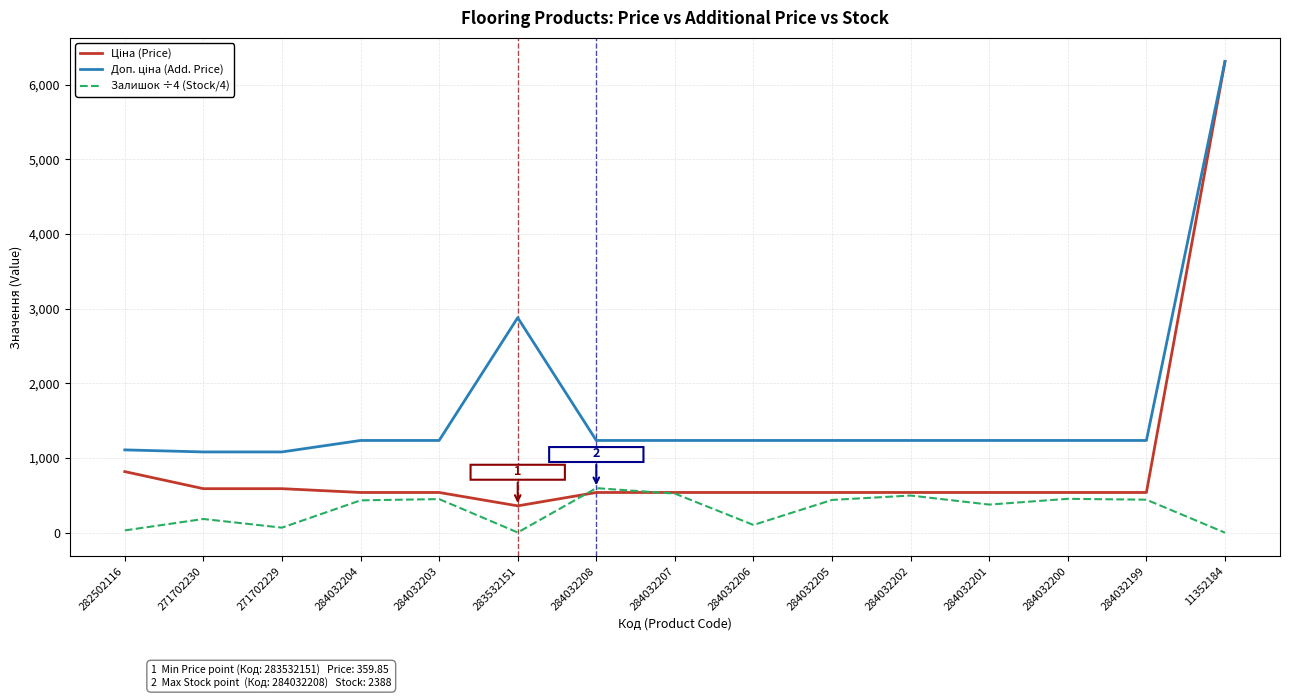

At which category is the sum across all series the highest?

11352184